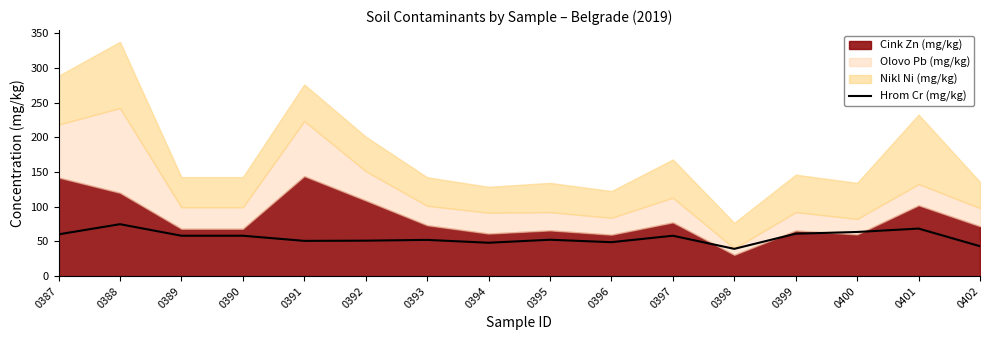

Does the chart have visible grid lines?

No